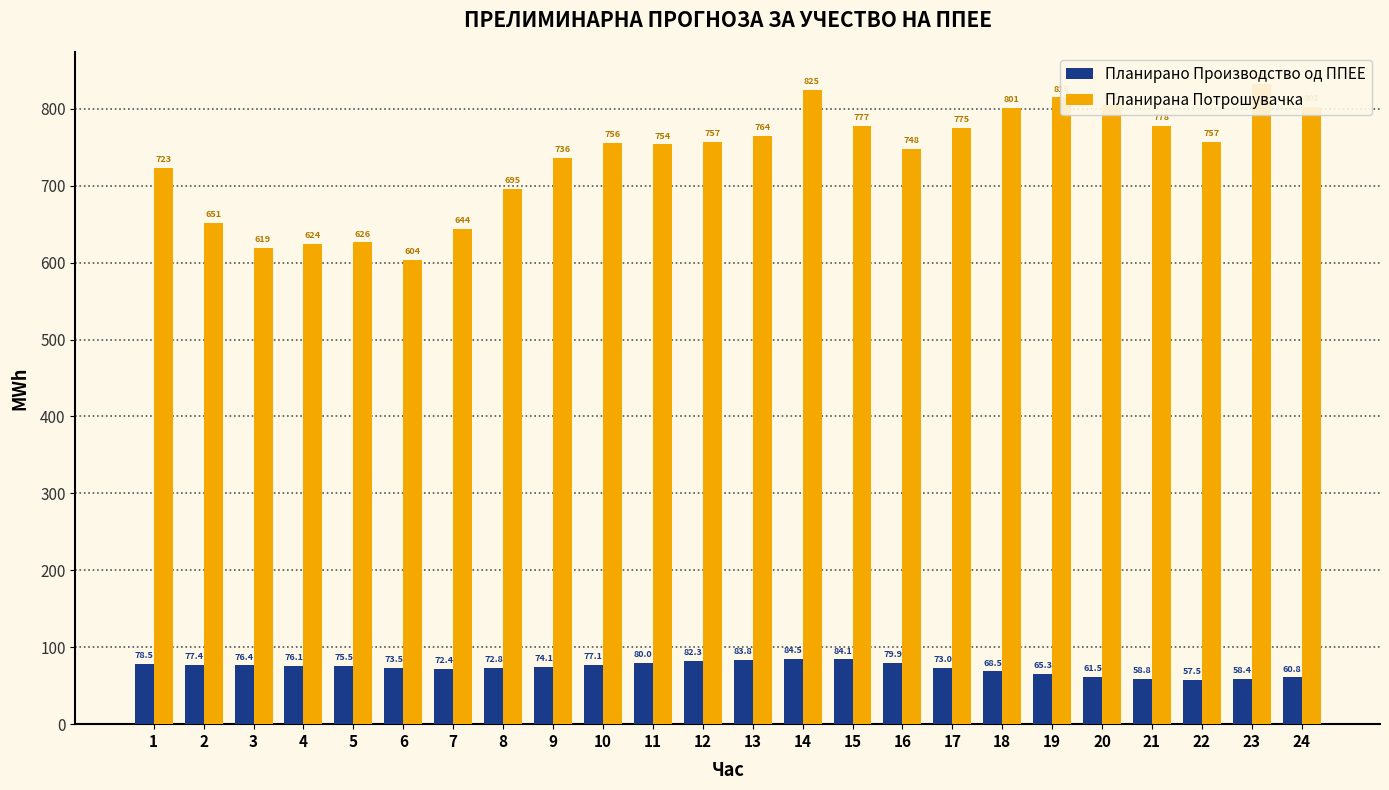

What is the value of the Планирана Потрошувачка bar at the 18th from the left?

800.7